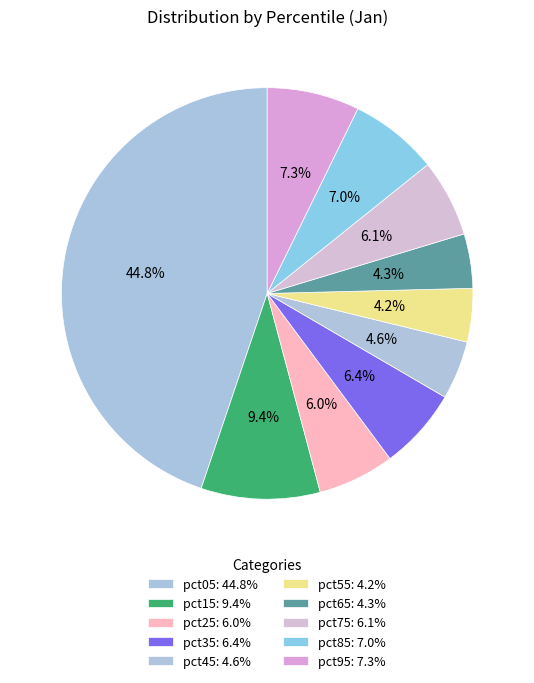

Rank the categories by value from highest to lowest.

pct05, pct15, pct95, pct85, pct35, pct75, pct25, pct45, pct65, pct55